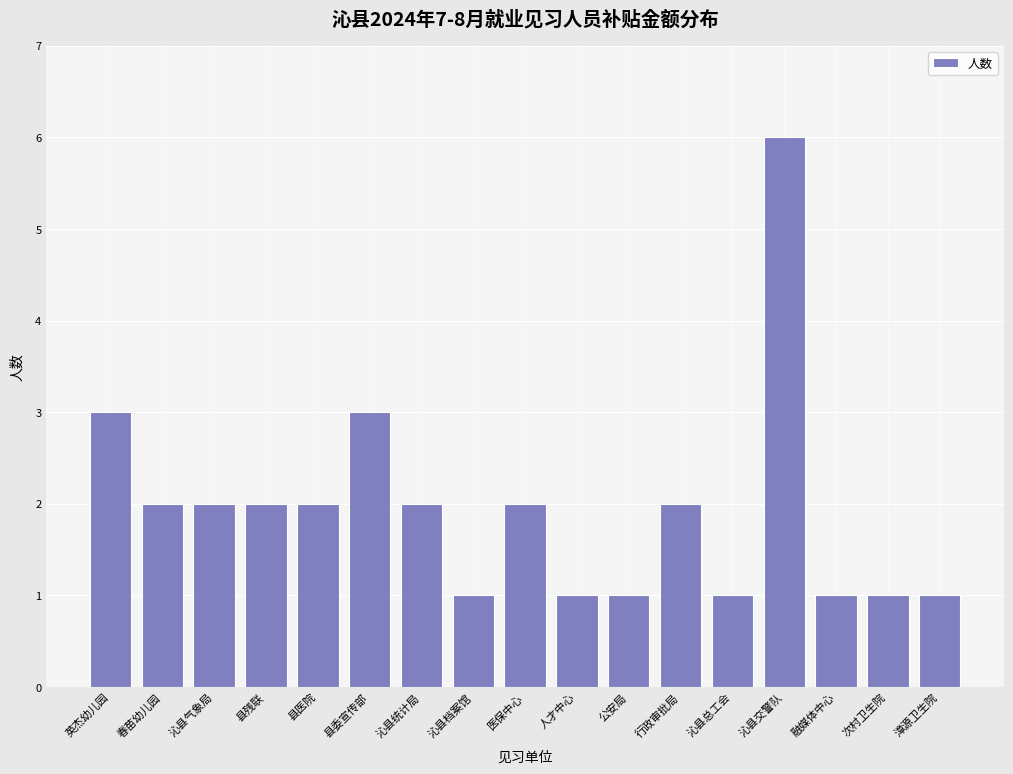

Reading left to right, extract all data points from this chart.

英杰幼儿园=3	春苗幼儿园=2	沁县气象局=2	县残联=2	县医院=2	县委宣传部=3	沁县统计局=2	沁县档案馆=1	医保中心=2	人才中心=1	公安局=1	行政审批局=2	沁县总工会=1	沁县交警队=6	融媒体中心=1	次村卫生院=1	漳源卫生院=1